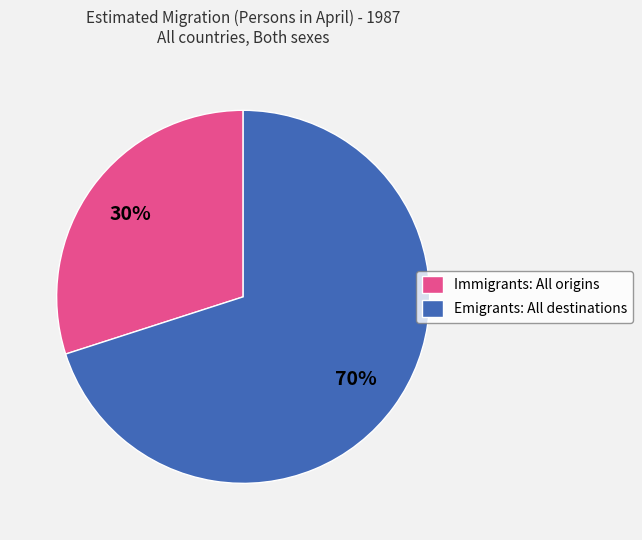

Which has a higher value, Immigrants: All origins or Emigrants: All destinations?

Emigrants: All destinations